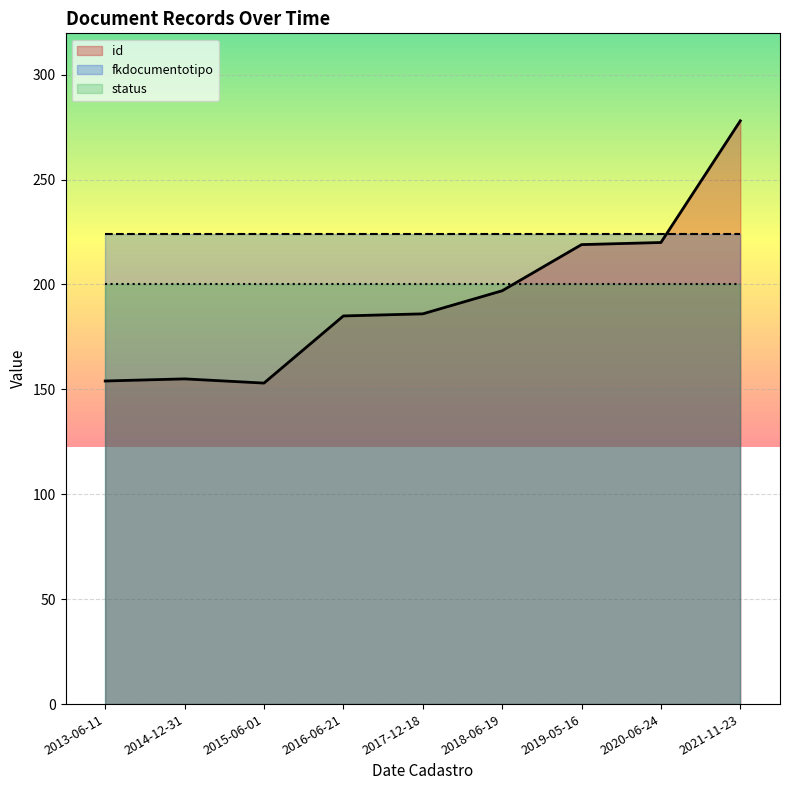

What is the difference between the highest and lowest values at 2014-12-31?

69